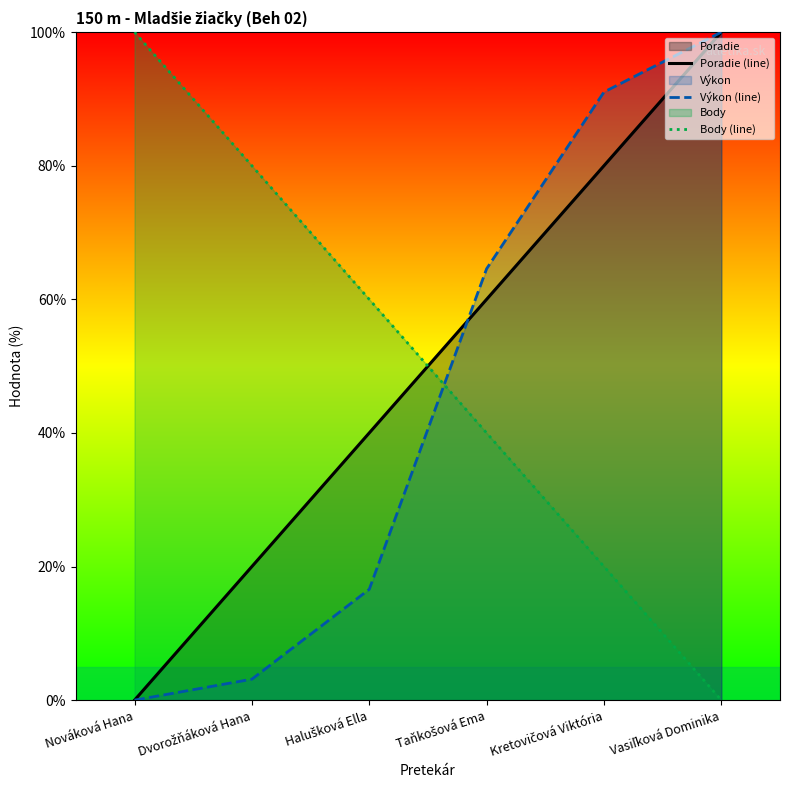

Is it true that Body (line) equals 176.8 at Nováková Hana?

False